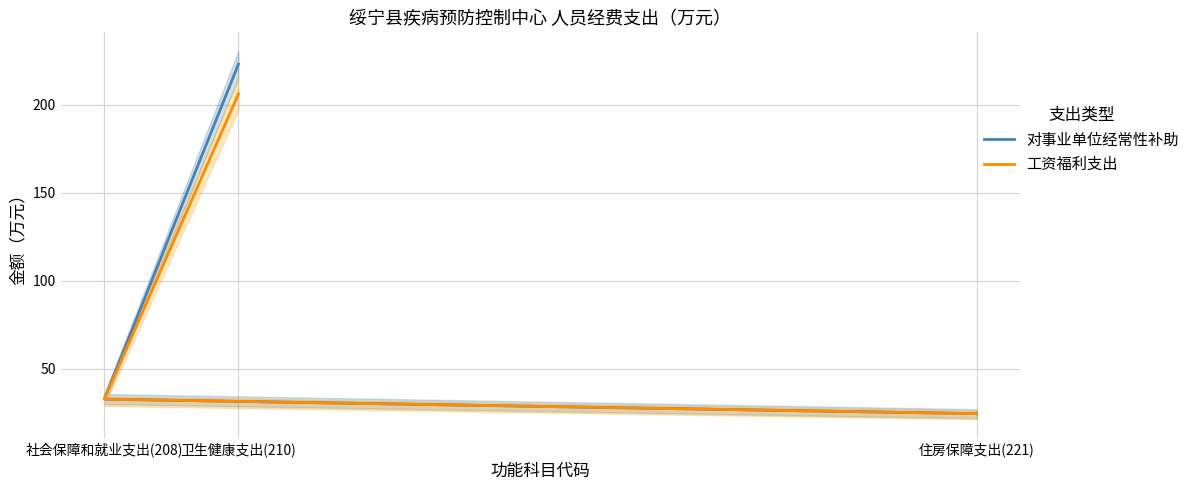

What are all the series names shown in the legend?

对事业单位经常性补助, 工资福利支出